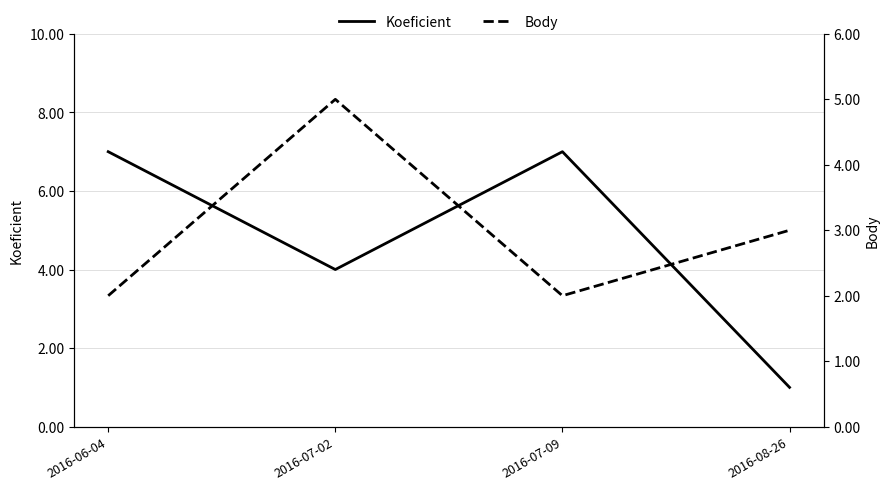

List the series in order of their overall mean, highest first.

Koeficient, Body